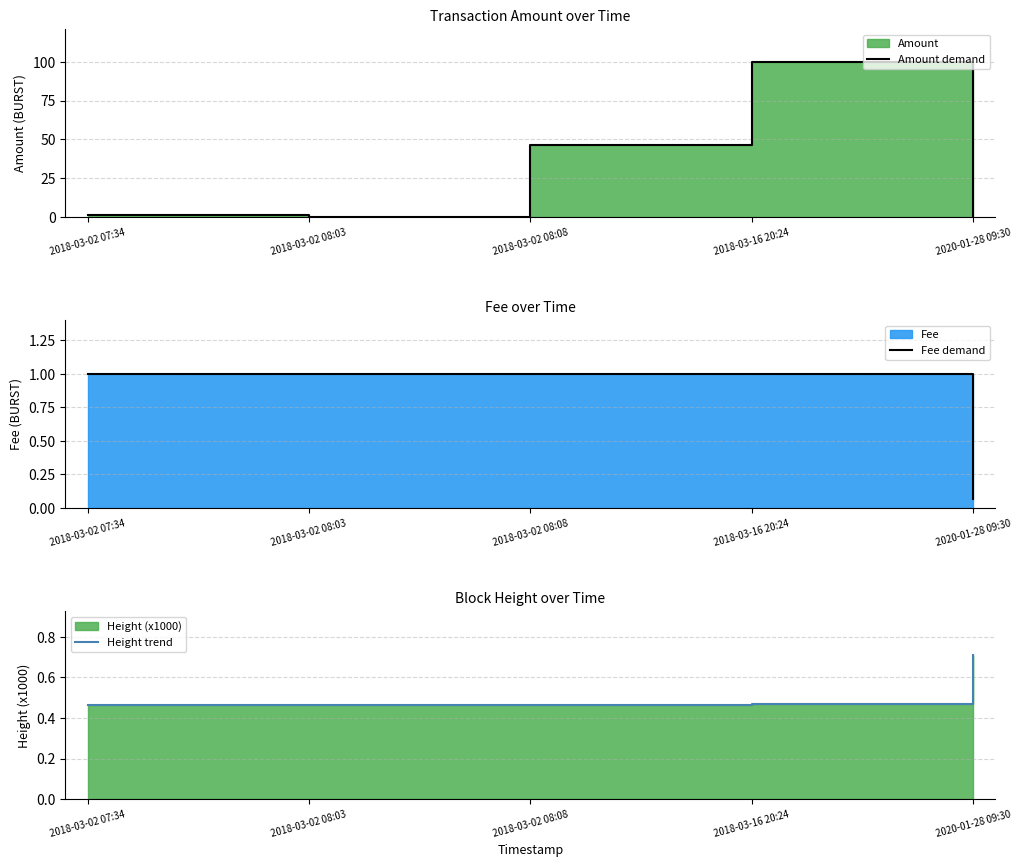

What position from the left is 2018-03-16 20:24?

4